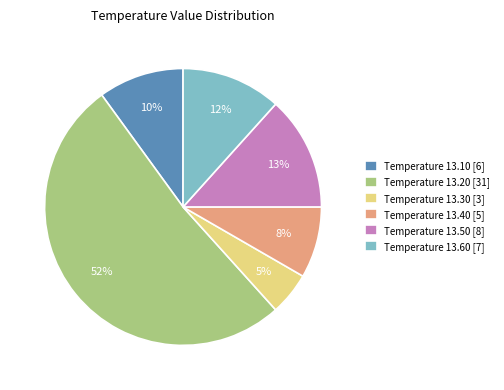

Rank the categories by value from lowest to highest.

Temperature 13.30 [3], Temperature 13.40 [5], Temperature 13.10 [6], Temperature 13.60 [7], Temperature 13.50 [8], Temperature 13.20 [31]